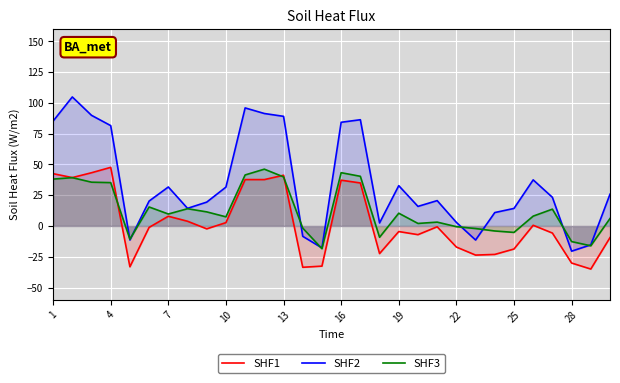

Rank the series by their maximum value, from lowest to highest.

SHF3, SHF1, SHF2